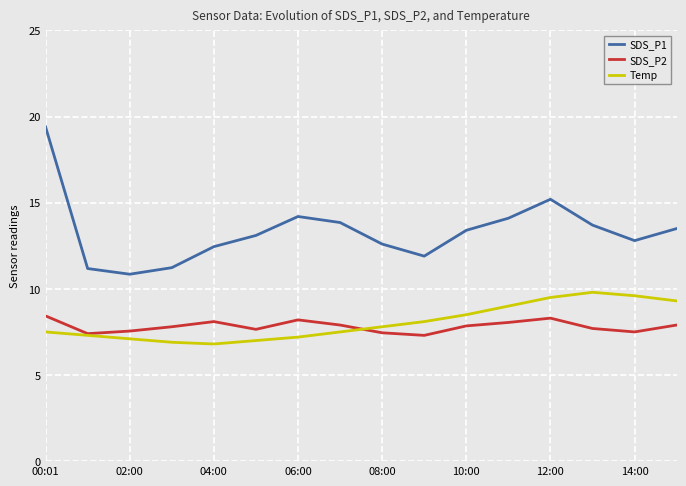

What is the highest value of the SDS_P1 series?

19.4